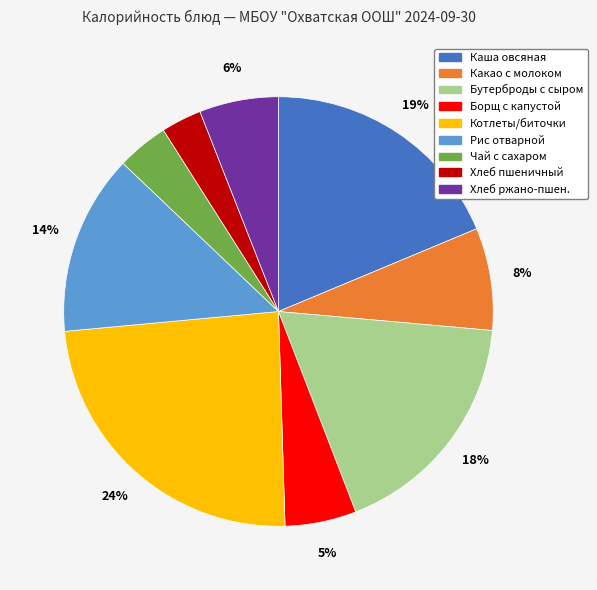

Does any single category account for the majority?

No